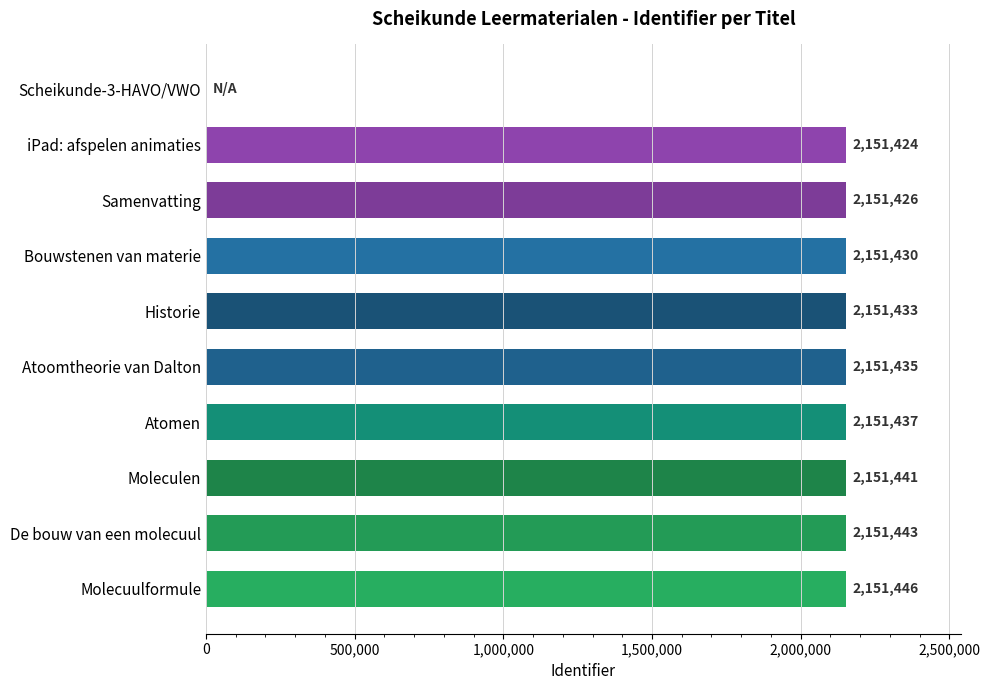

Which category has the highest value across all series?

Molecuulformule